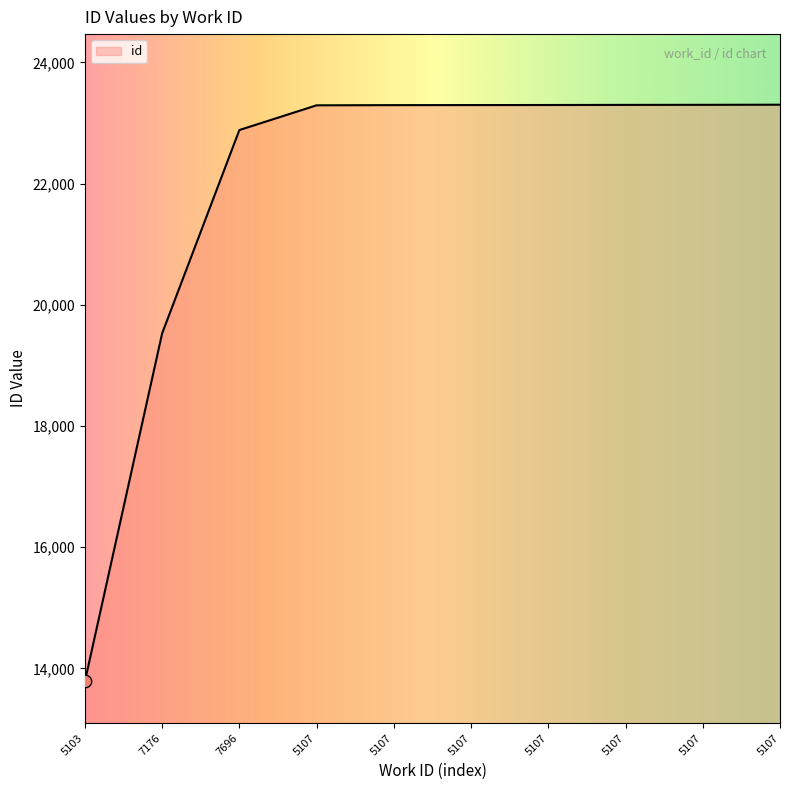

Does the chart have visible grid lines?

No